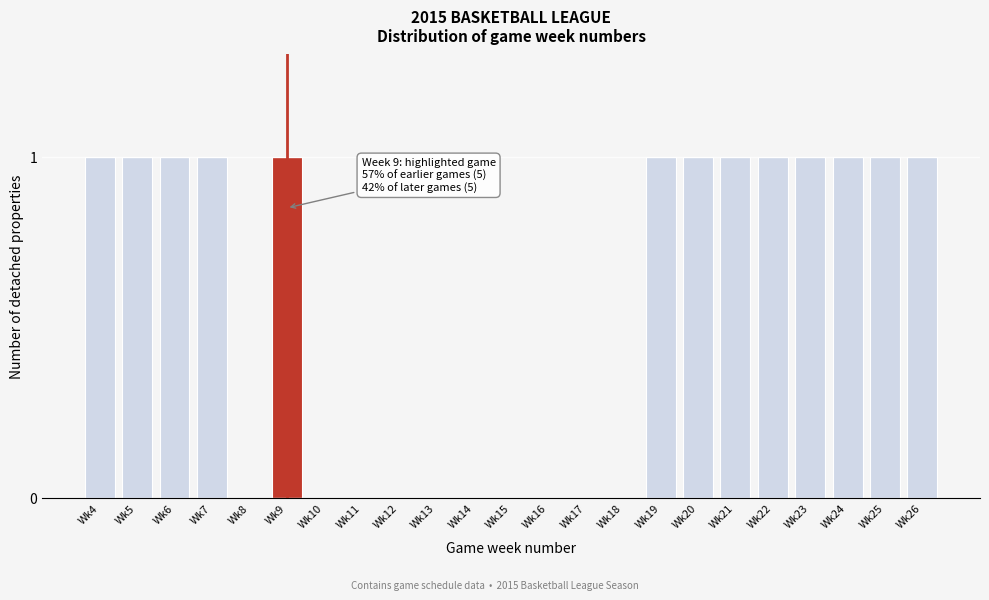

Reading right to left, transcribe all the data shown in this chart.

Wk26=1	Wk25=1	Wk24=1	Wk23=1	Wk22=1	Wk21=1	Wk20=1	Wk19=1	Wk18=0	Wk17=0	Wk16=0	Wk15=0	Wk14=0	Wk13=0	Wk12=0	Wk11=0	Wk10=0	Wk9=1	Wk8=0	Wk7=1	Wk6=1	Wk5=1	Wk4=1